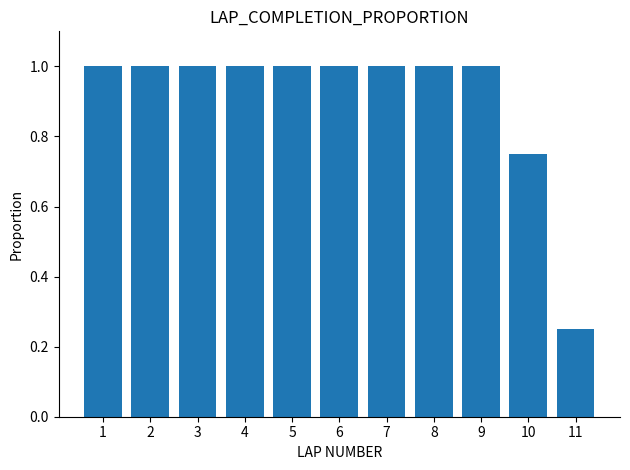

How many values are between 1 and 2?

9